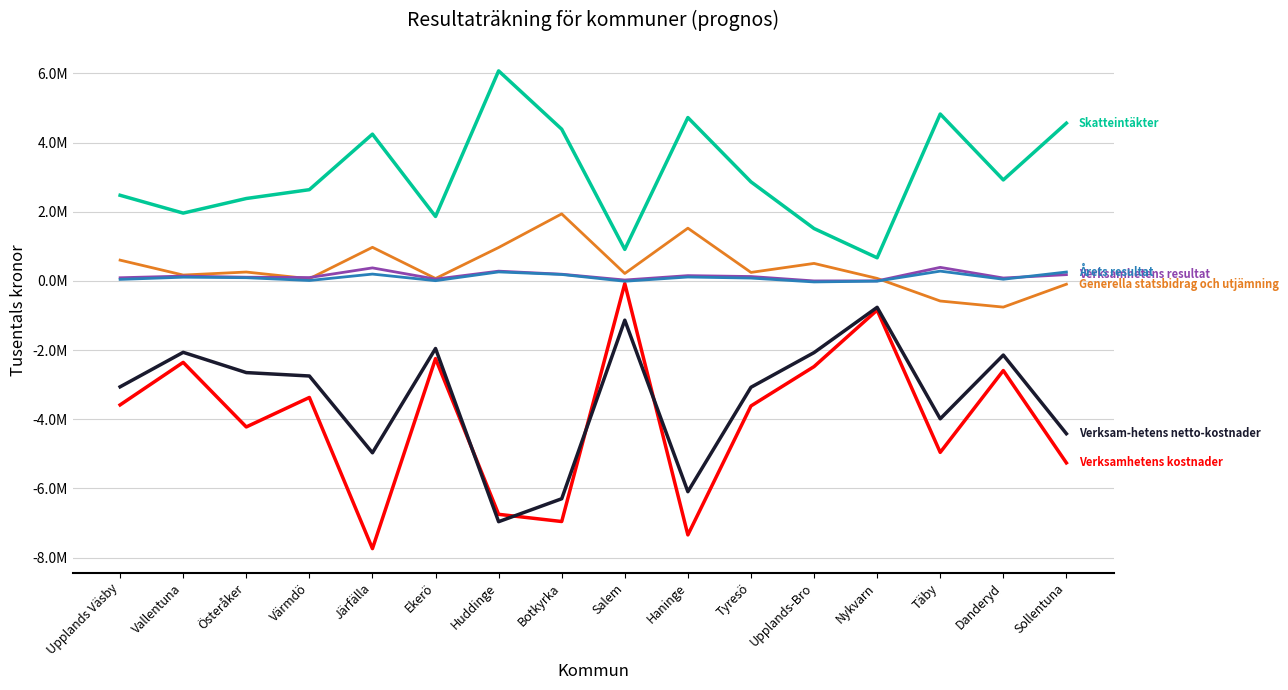

At which category does the chart reach its peak across all series?

Huddinge